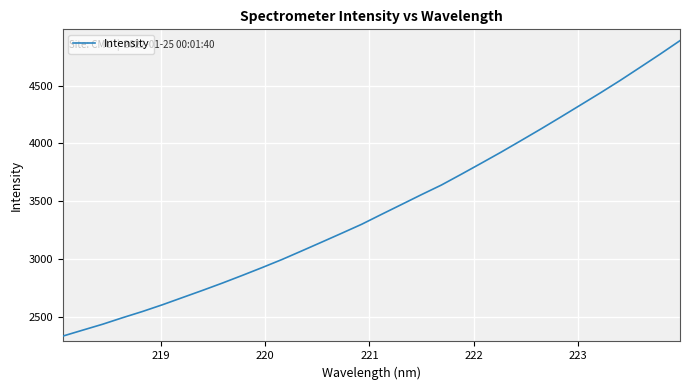

Does the chart have visible grid lines?

Yes